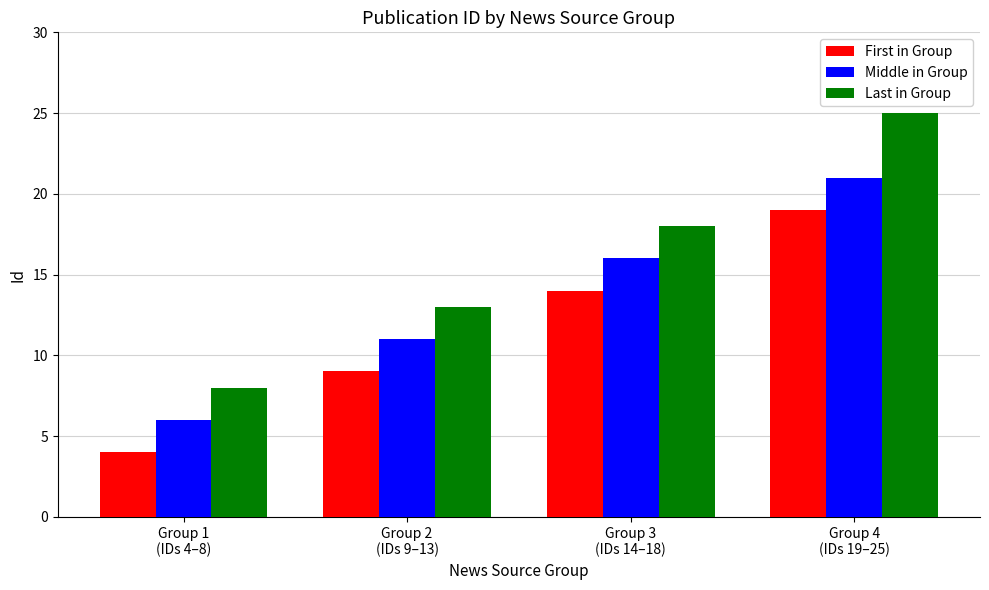

What is the label of the 4th bar from the left?

Group 4
(IDs 19–25)